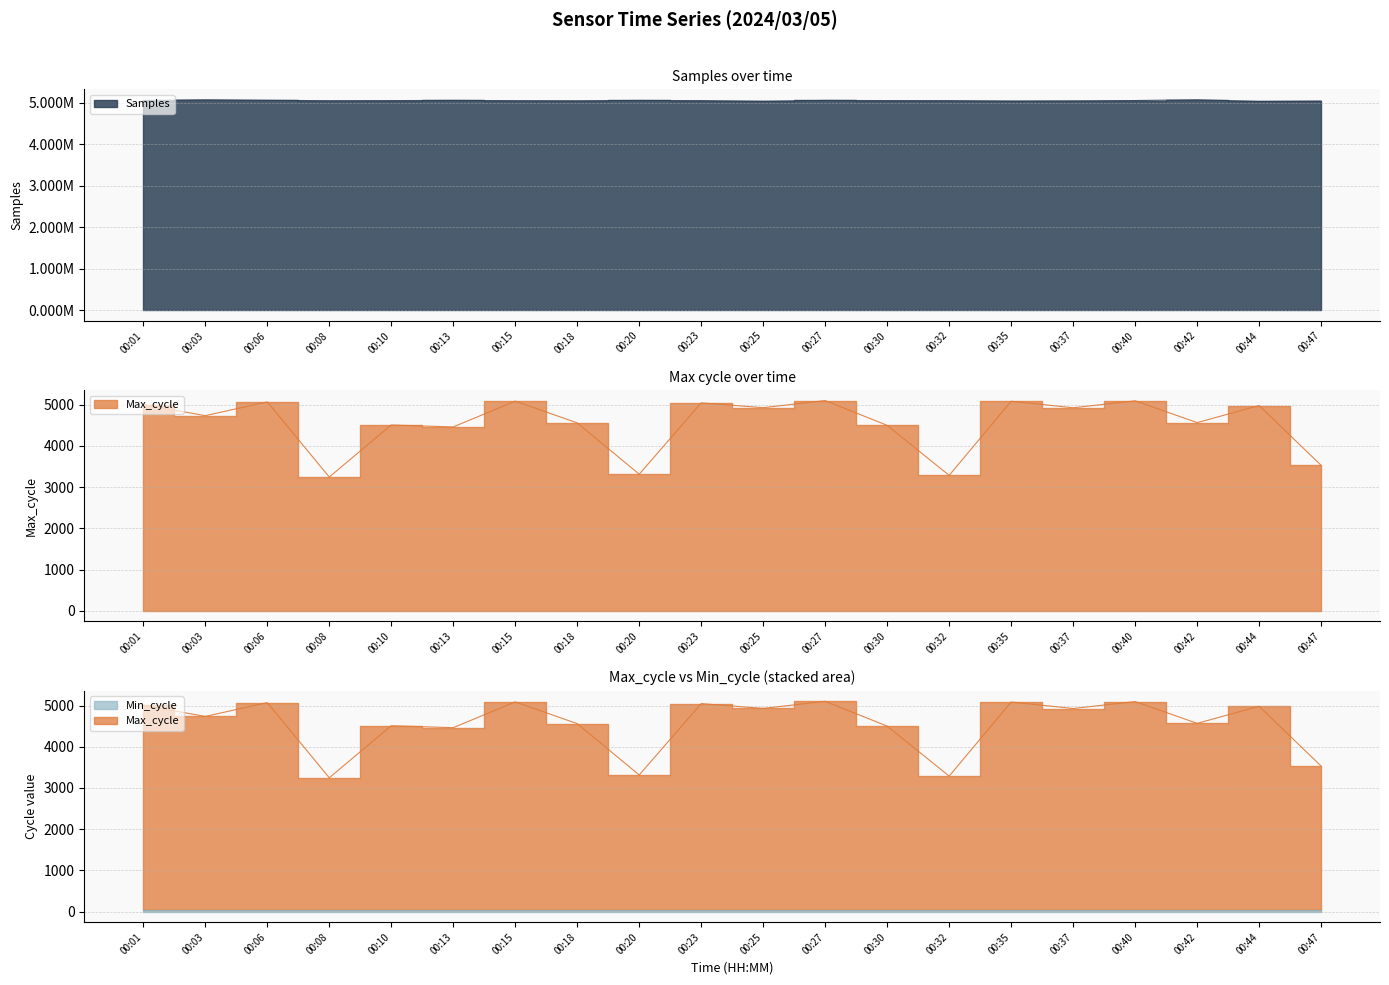

Is the value of Samples at 00:03 greater than the value of Max_cycle at 00:13?

Yes